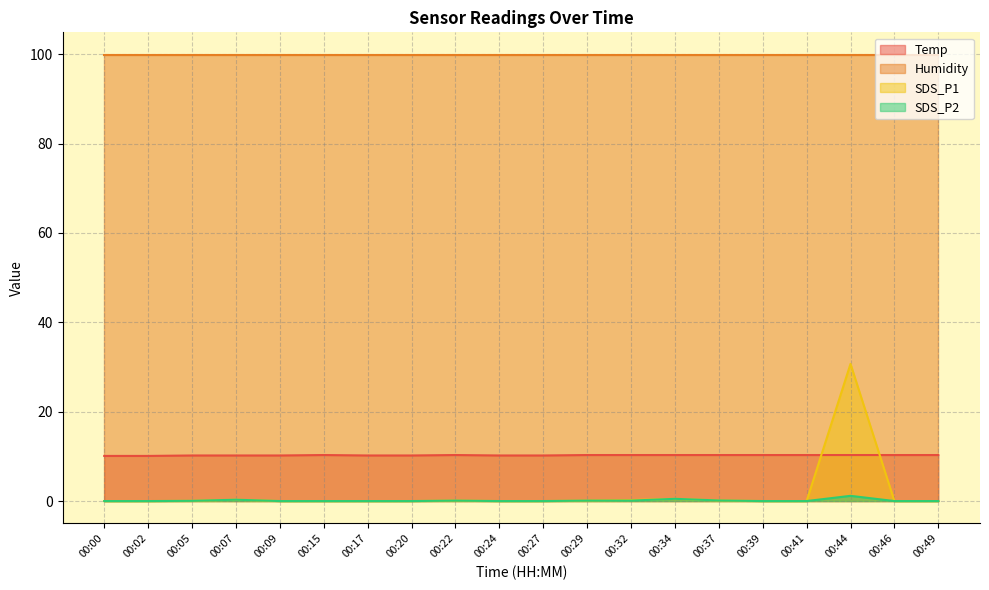

Which has a higher value, 00:20 or 00:15?

00:15